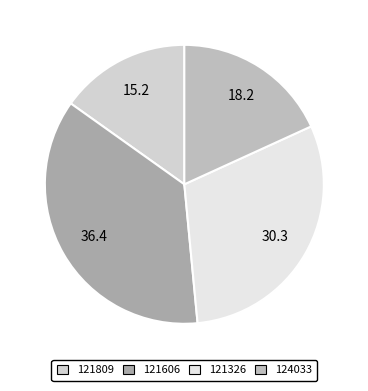

Which slice is the largest?

121606